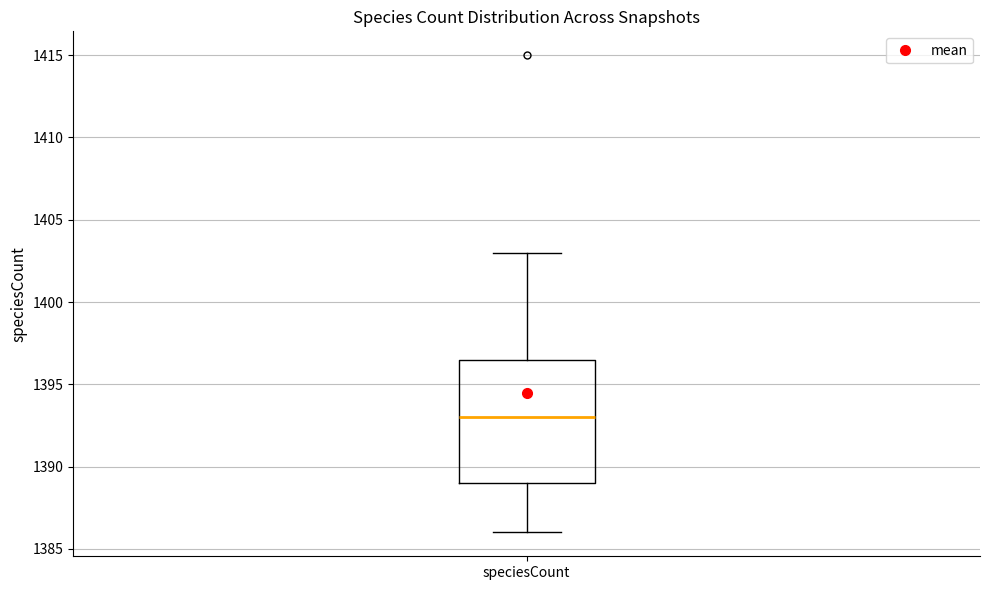

Read this box plot against the y-axis: the position of the median line, the range covered by the box, and the ends of both whiskers. The values are not printed on the chart, so give them approximately, as read against the axis.

median 1393.0, box 1389.0 to 1396.5, whiskers 1386.0 to 1403.0